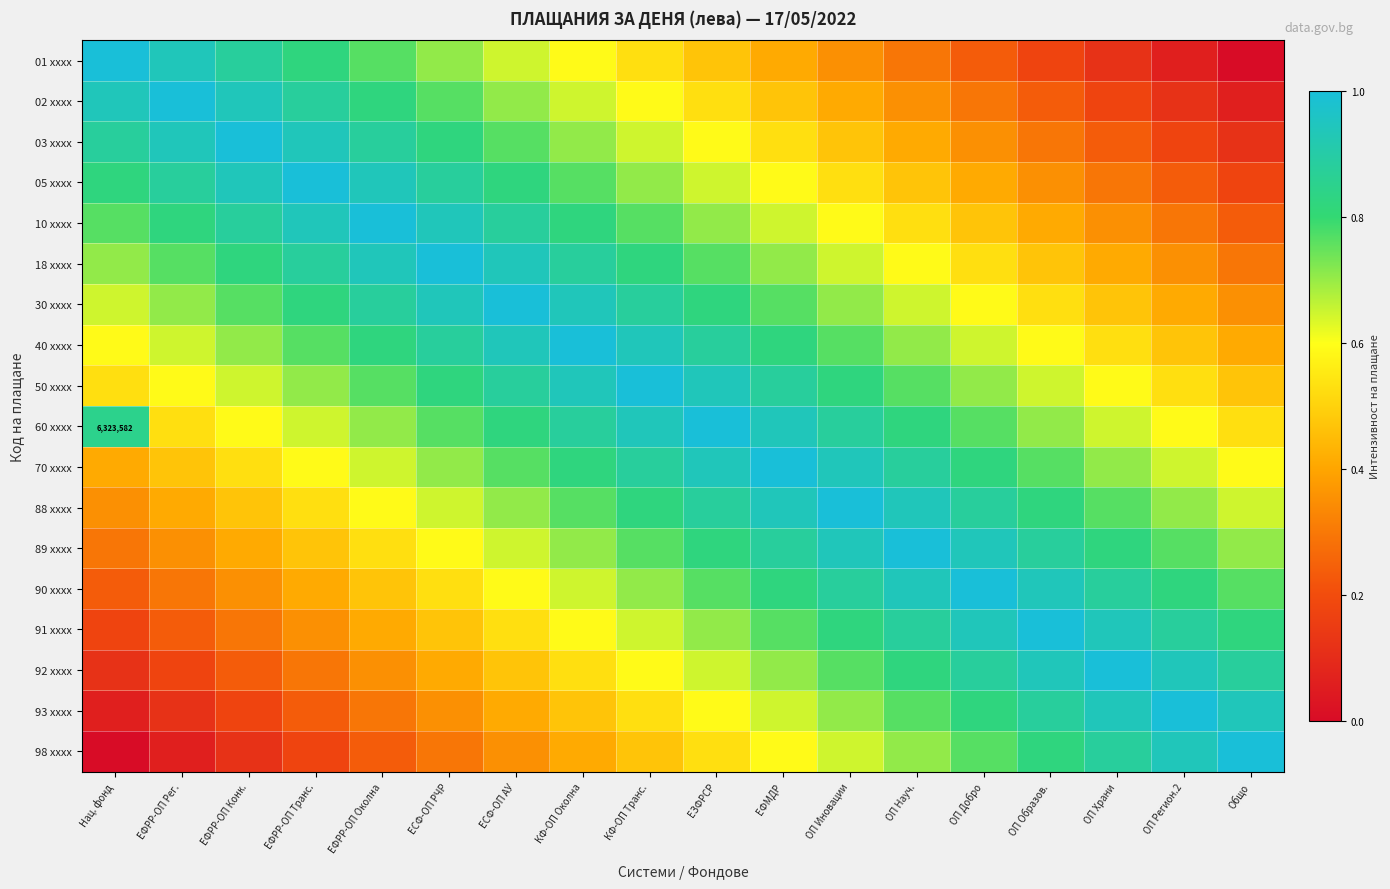

What is the sum of all 01 xxxx values?

9.0